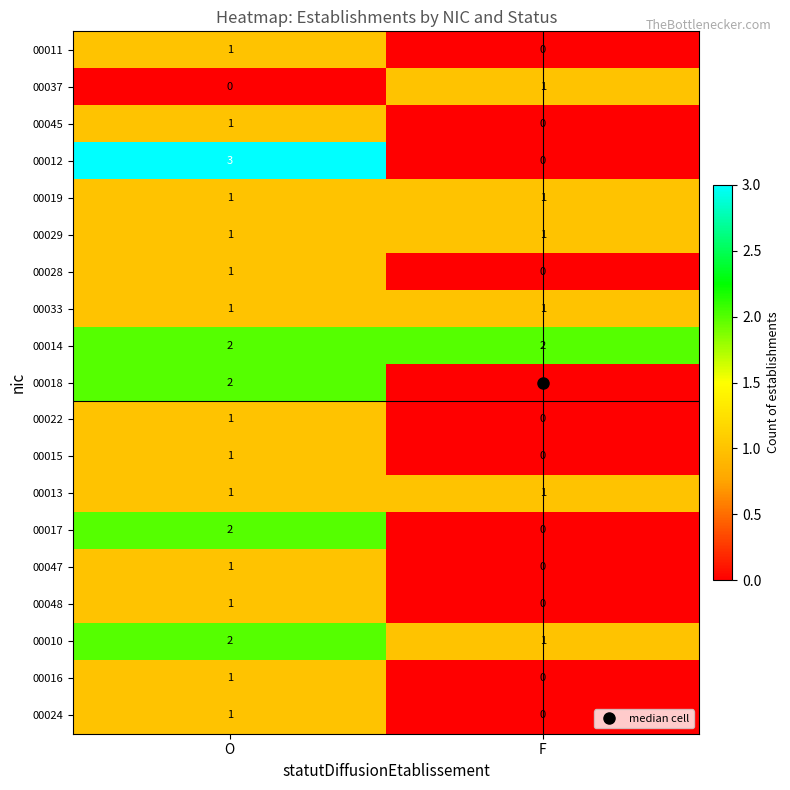

The value of 00045 at O is 1. True or false?

True